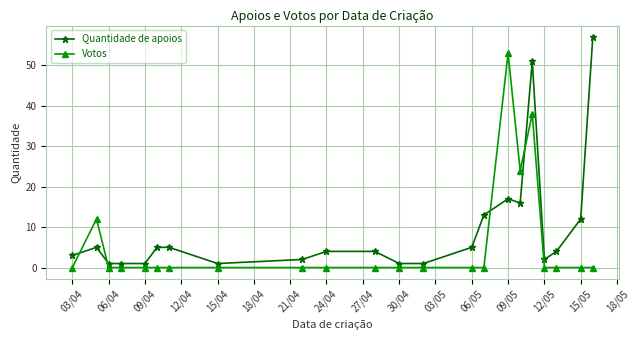

Which series has the largest total across all categories?

Quantidade de apoios